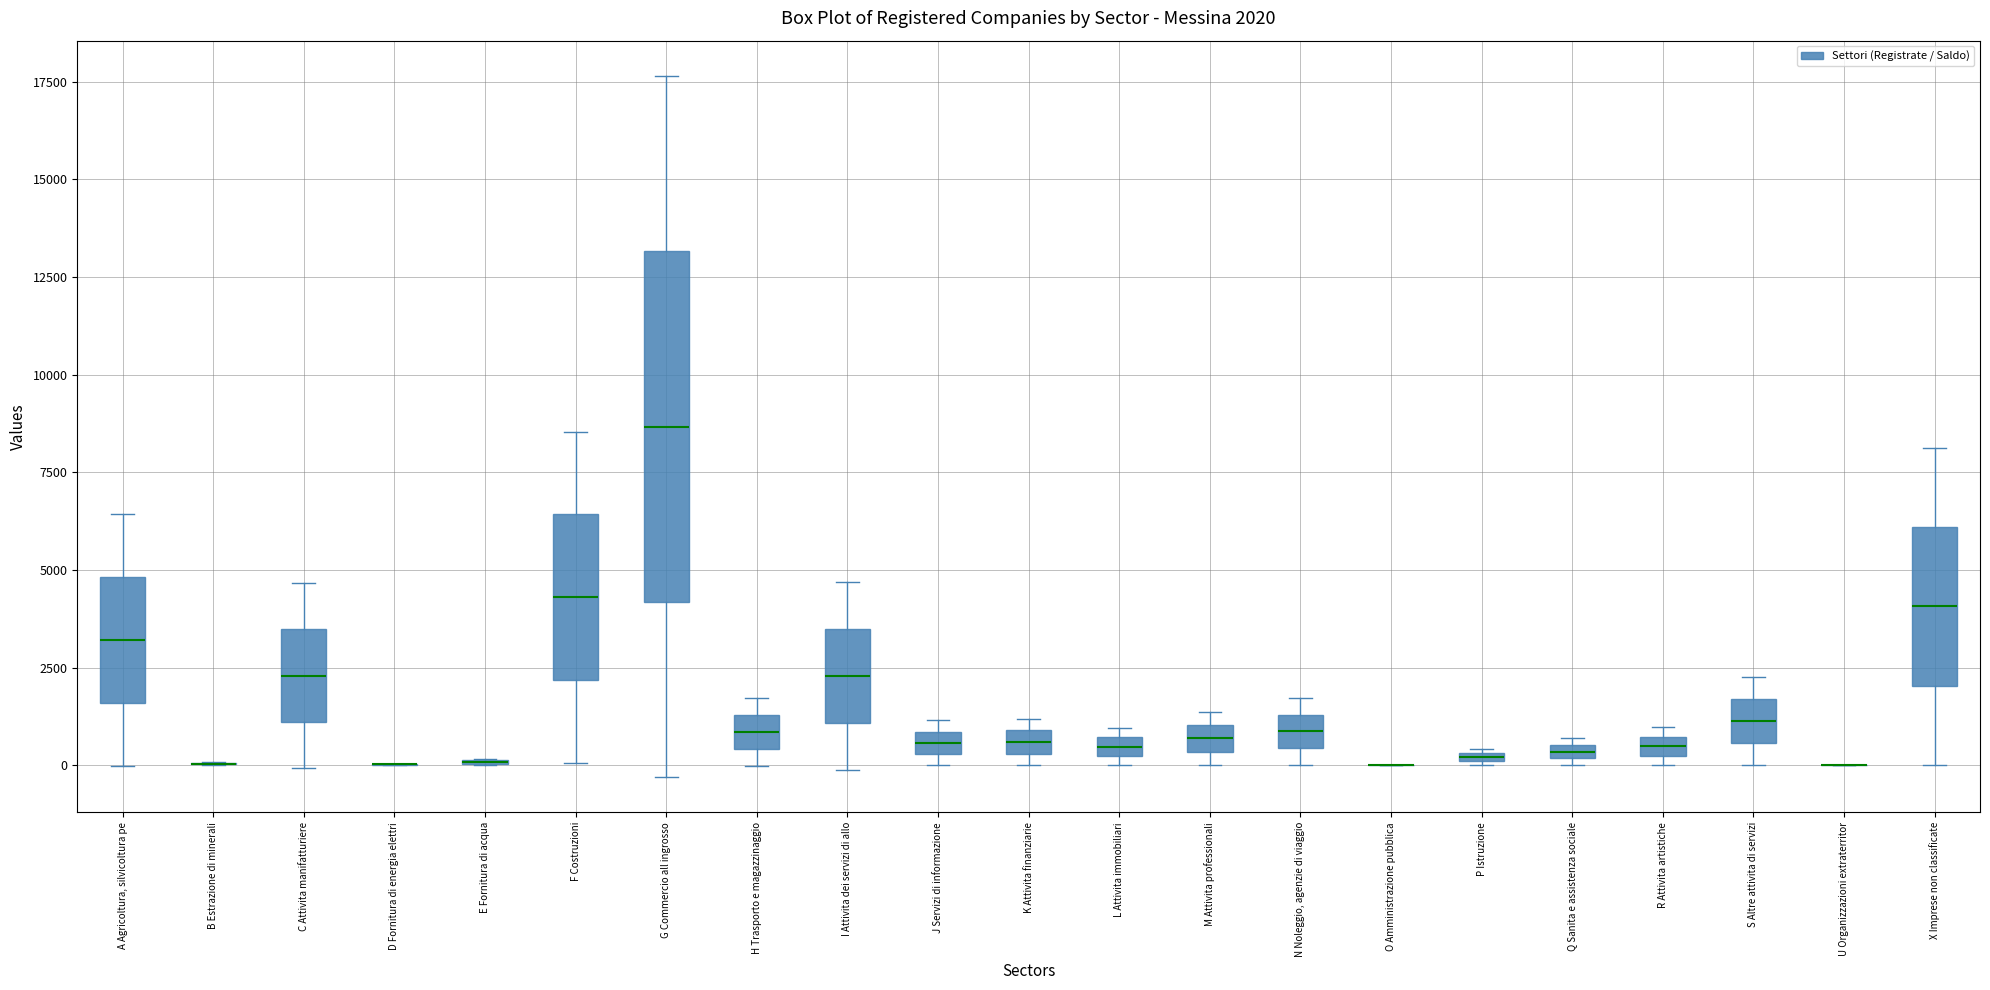

Which box is the tallest, from its lower edge to its upper edge?

G Commercio all ingrosso